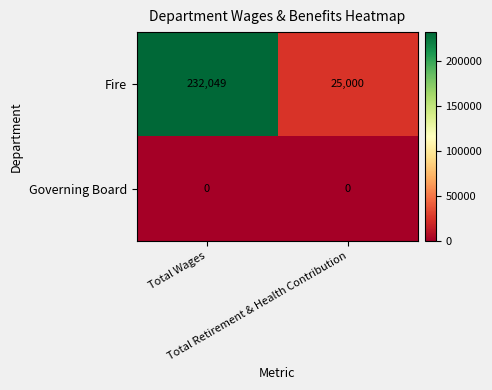

What is the sum of all Fire values?

257049